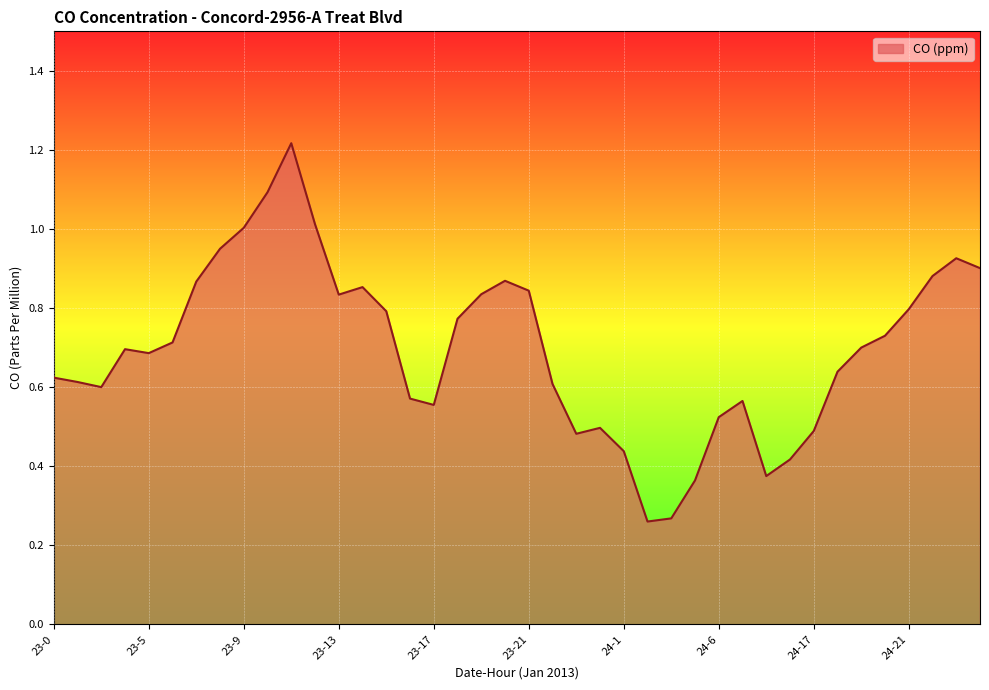

What is the difference between the maximum and minimum values?

1.0